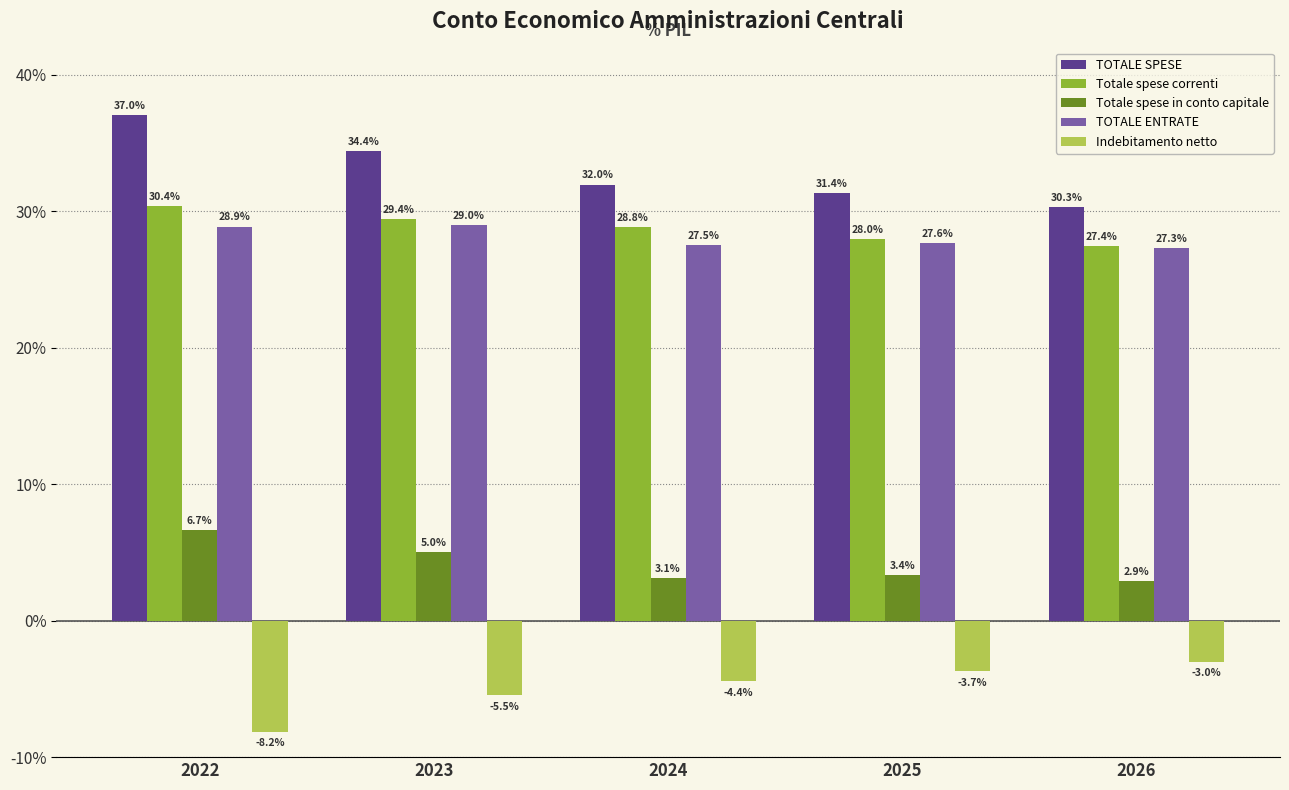

What is the value of the Totale spese in conto capitale bar at the 2nd from the left?

5.0